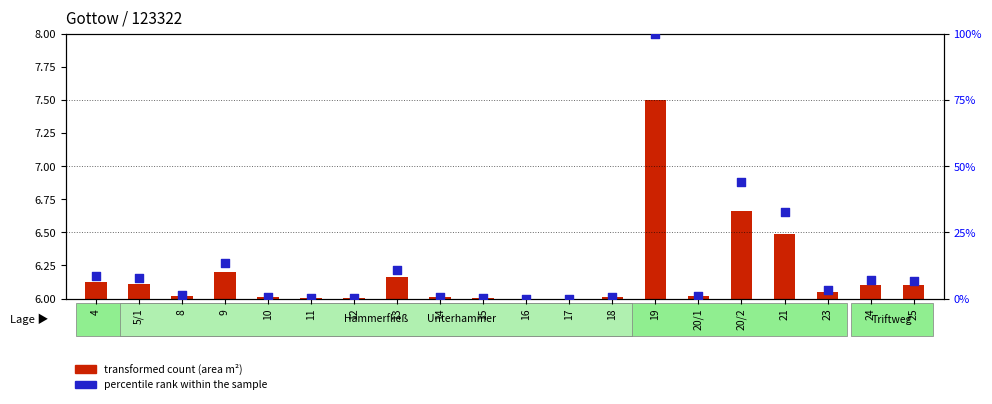

Which series has the widest spread of Y values?

percentile rank within the sample